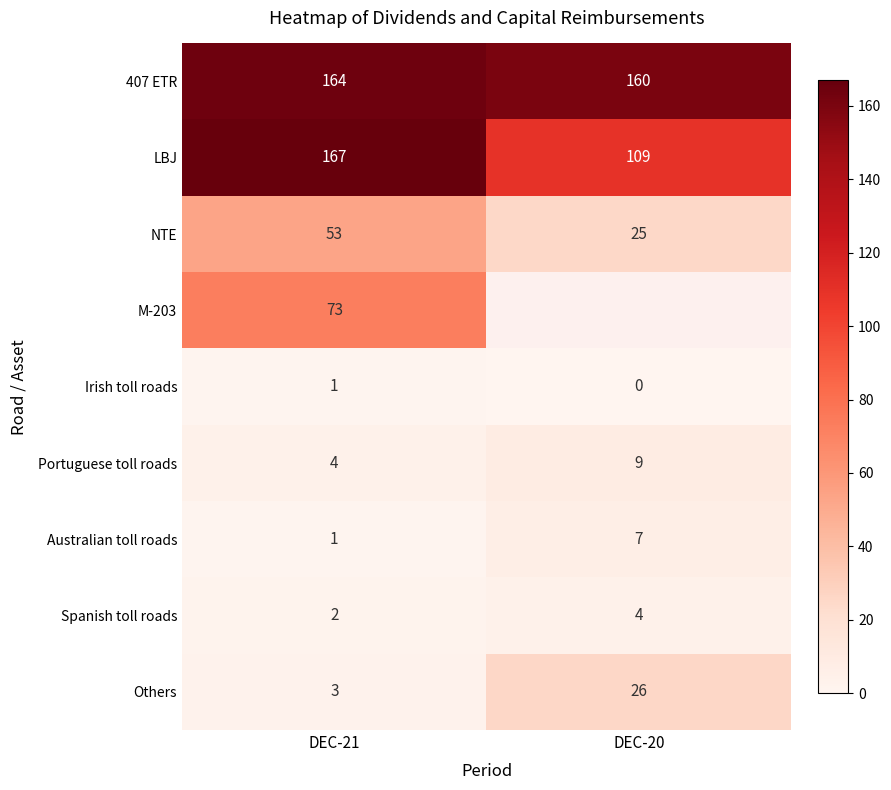

How many values in Irish toll roads are above zero?

1